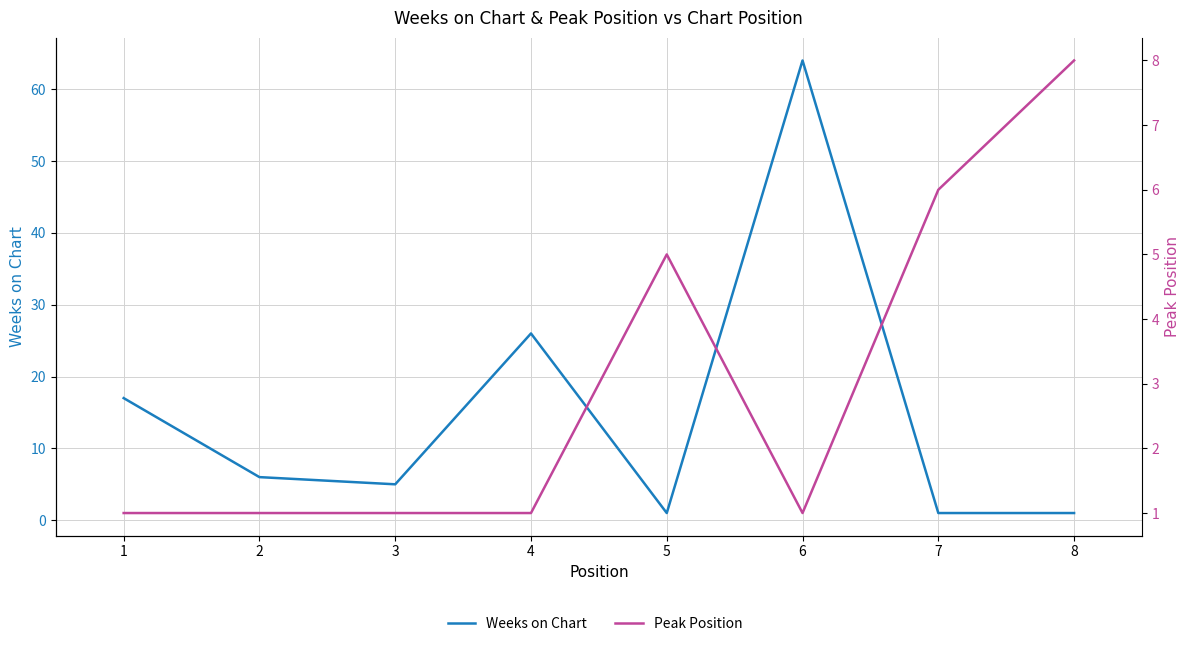

Which series has the largest total across all categories?

Weeks on Chart